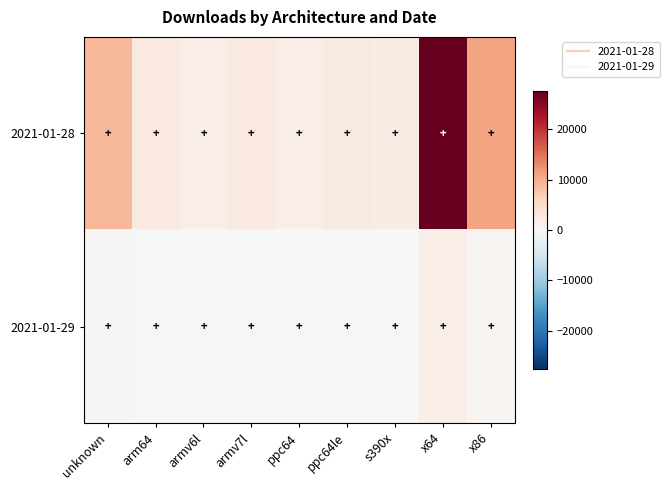

List the series in order of their peak value, highest first.

2021-01-28, 2021-01-29